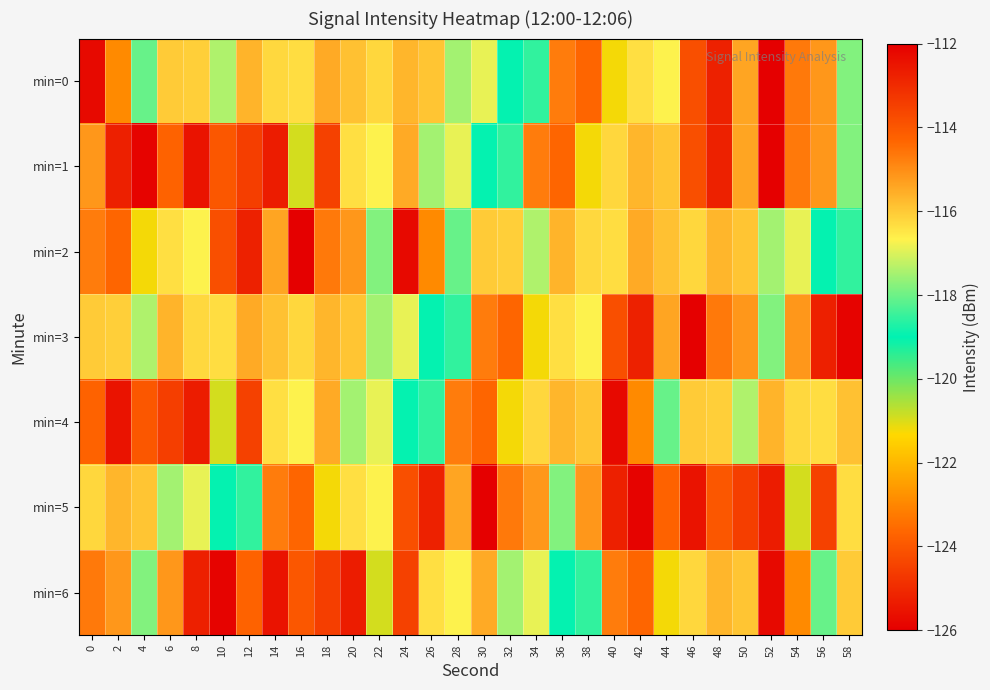

What is the total value across all series at 12?

-847.7